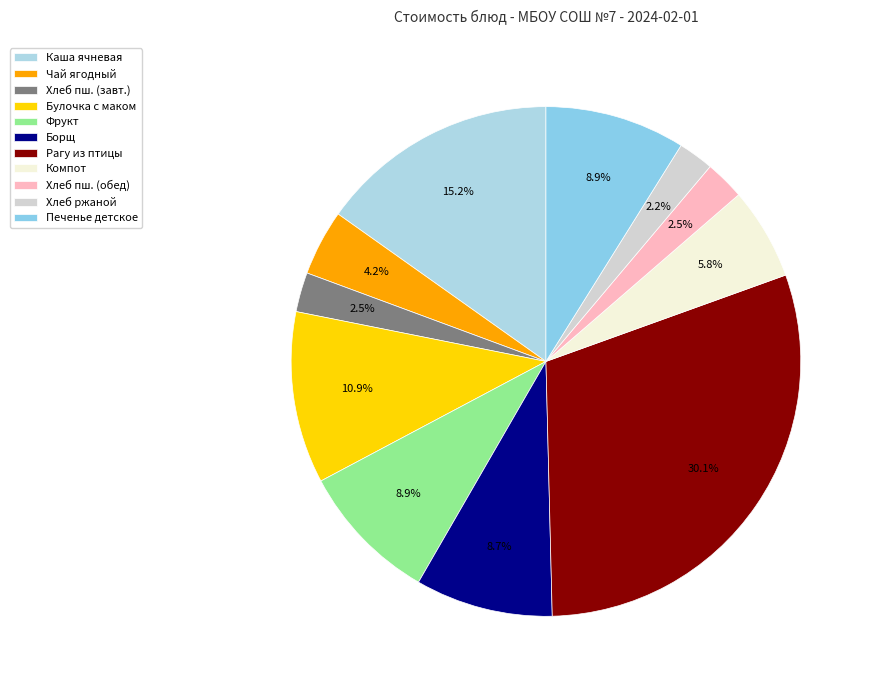

Which slice is the largest?

Рагу из птицы